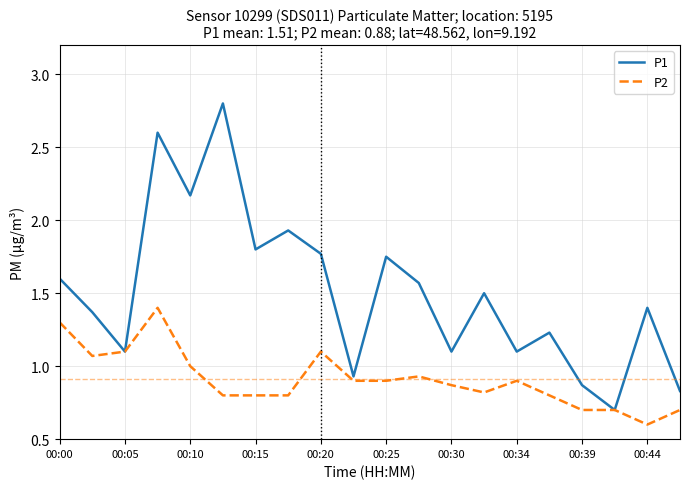

Which series has the widest spread of values?

P1